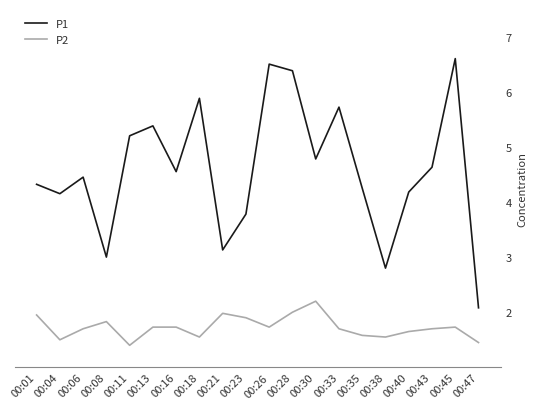

Where does the P1 series first go above 4?

00:01